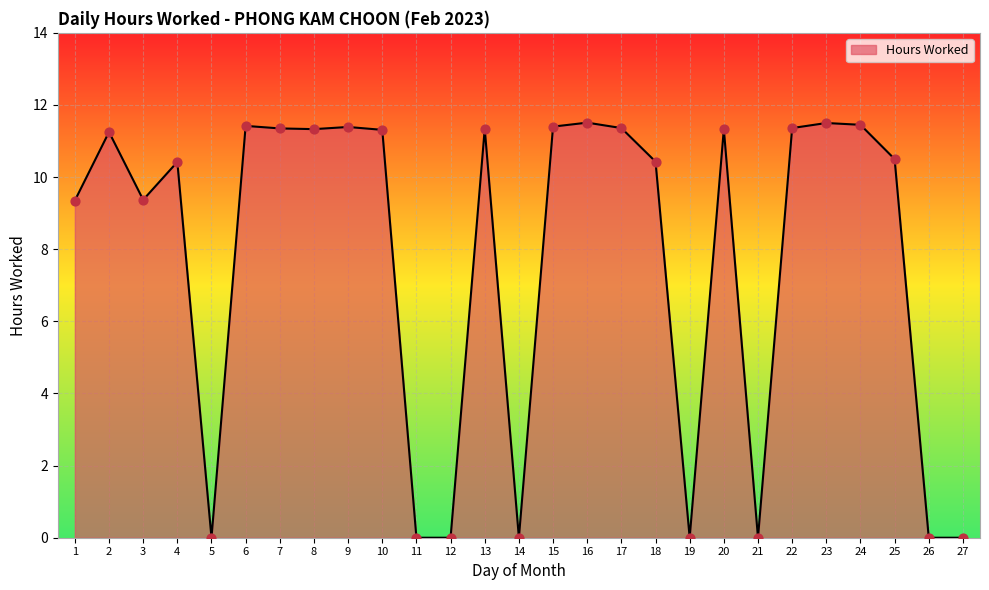

What is the change in value from 19 to 22?

+11.4